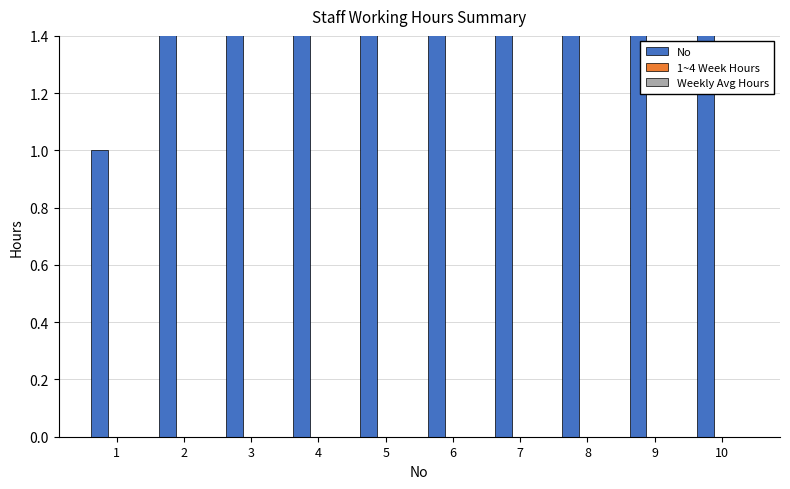

Between 6 and 8, which is larger?

8